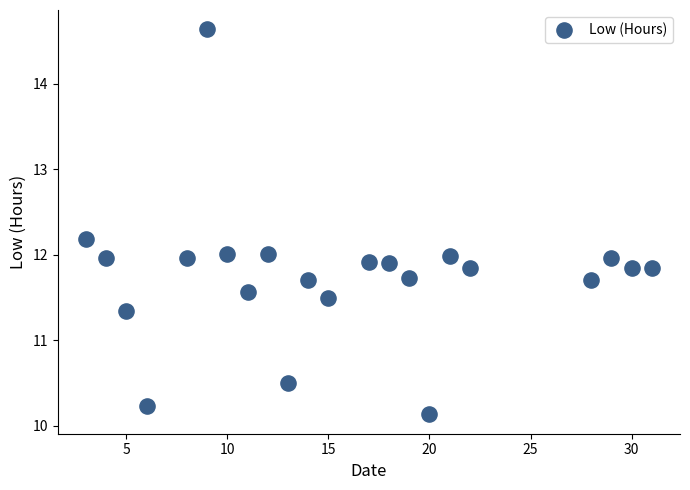

What is the range of Y values (max minus min)?

4.5